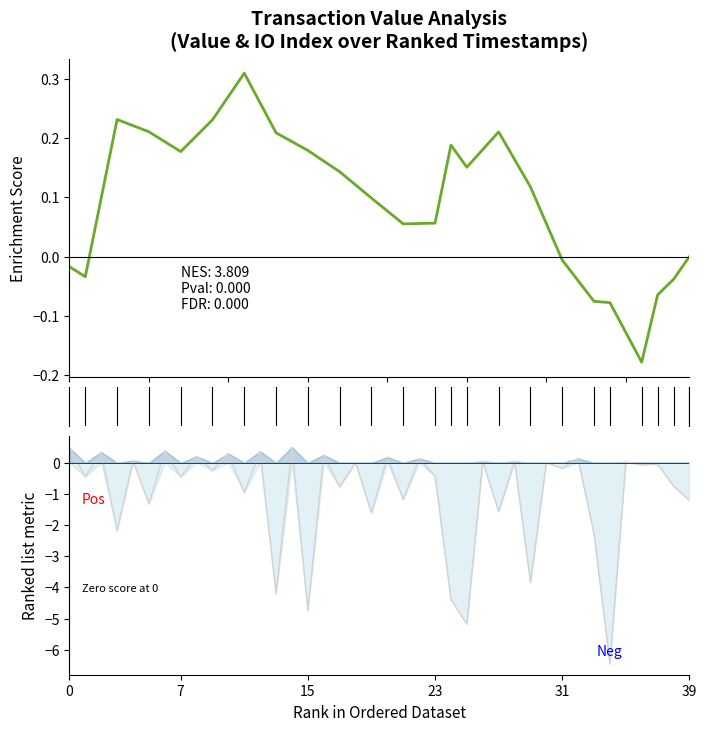

What is the difference between the ranked_metric values at 9 and 26?

0.3